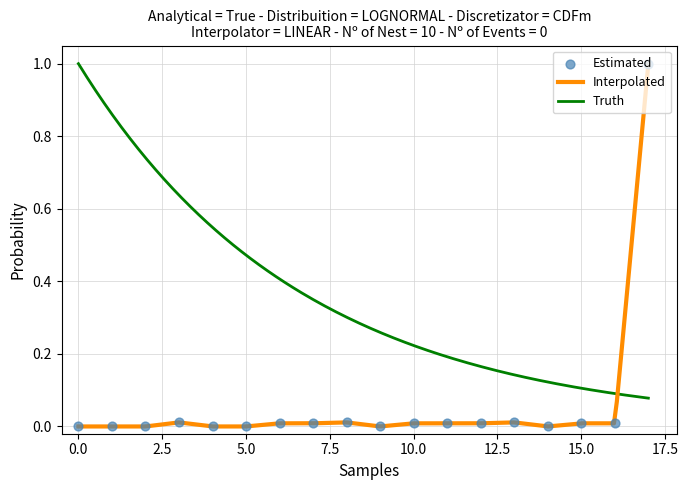

Which series ends up on top after the final intersection of Interpolated and Truth?

Interpolated